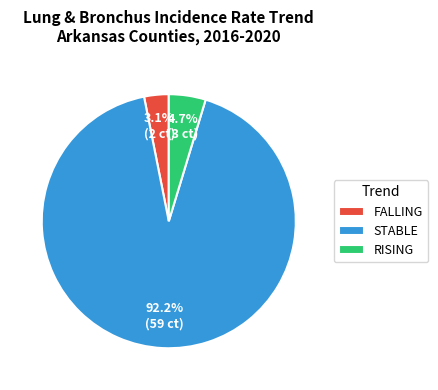

What portion of the pie excludes FALLING?

96.9%